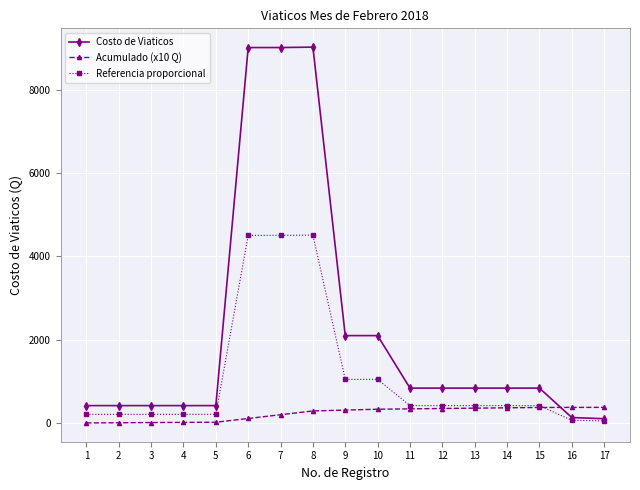

Which series ends up on top after the final intersection of Acumulado (x10 Q) and Costo de Viaticos?

Acumulado (x10 Q)